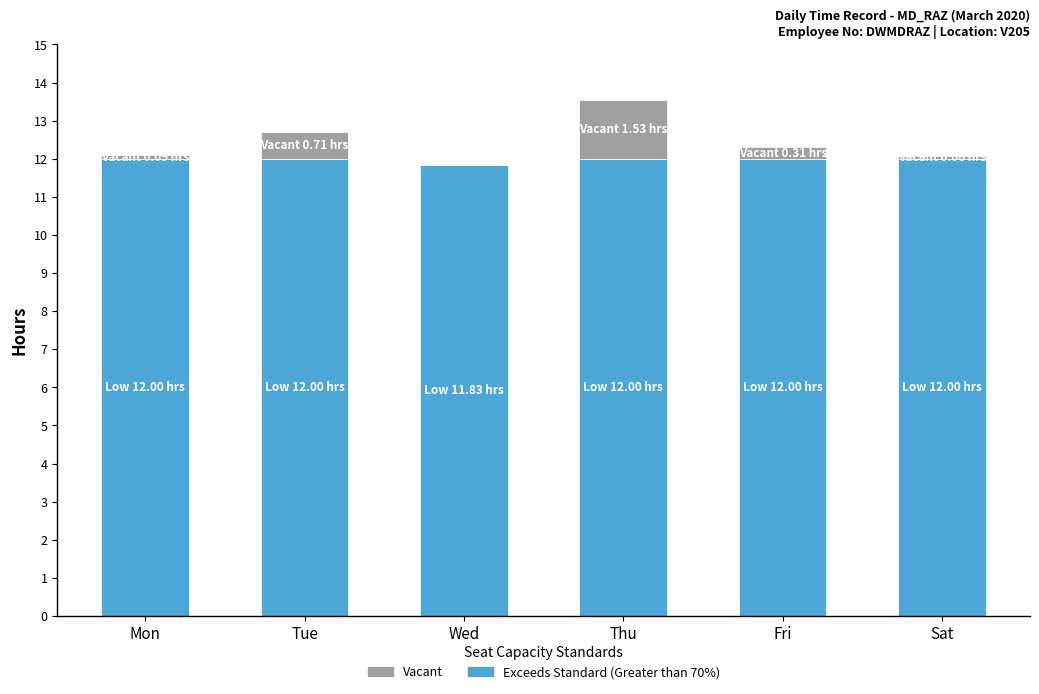

Count the number of categories in the chart.

6